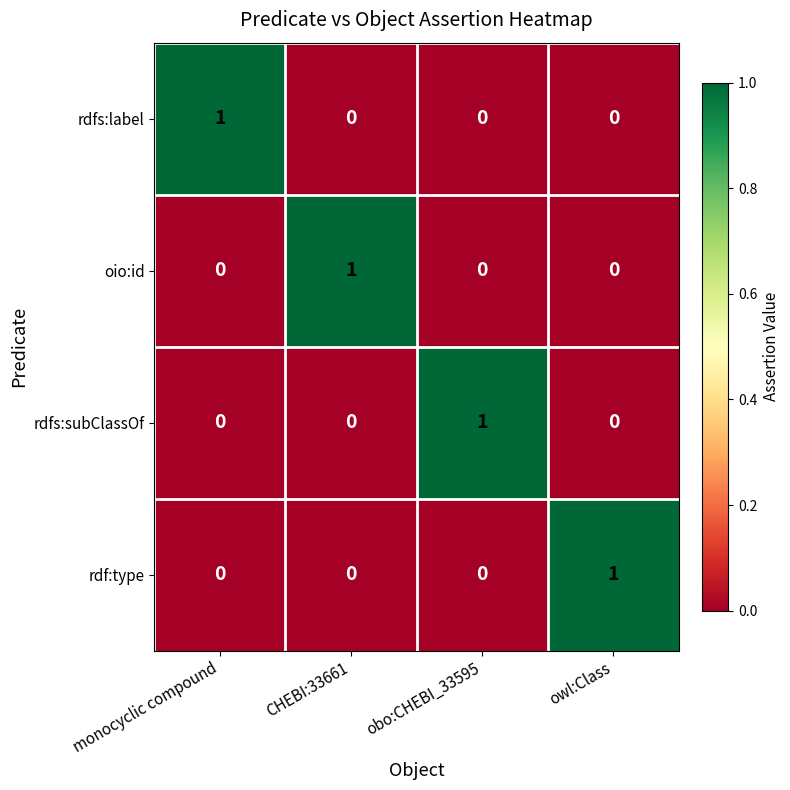

What is the total value across all series at owl:Class?

1